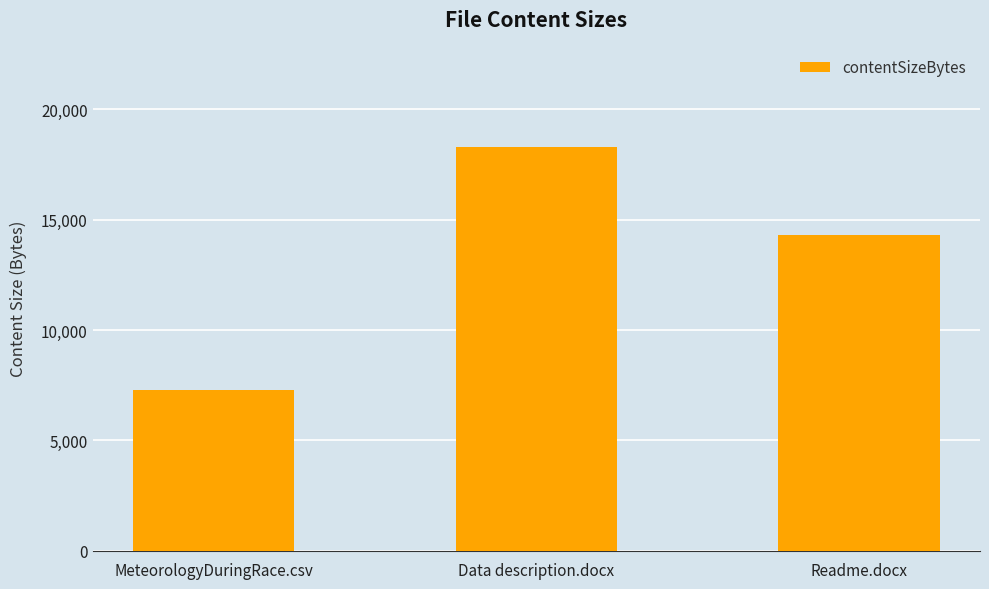

Which category has the highest value across all series?

Data description.docx